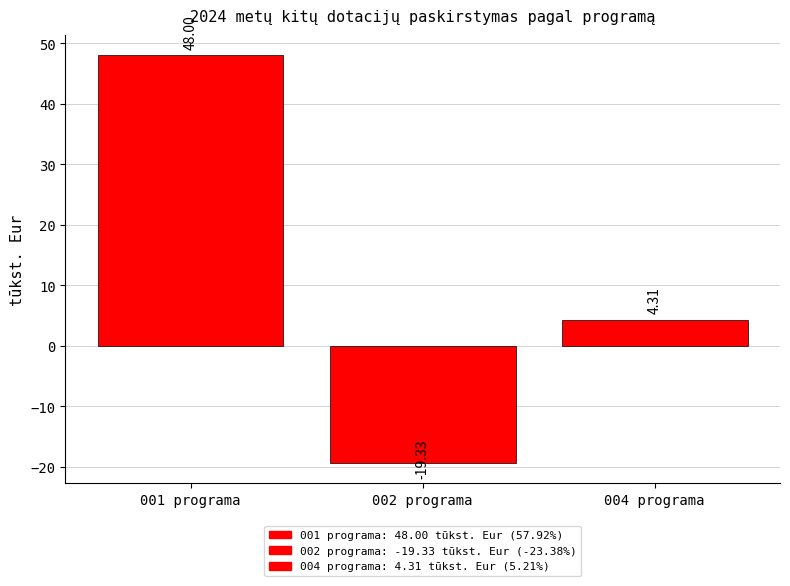

True or false: the data shows 4.3 at 004 programa.

True